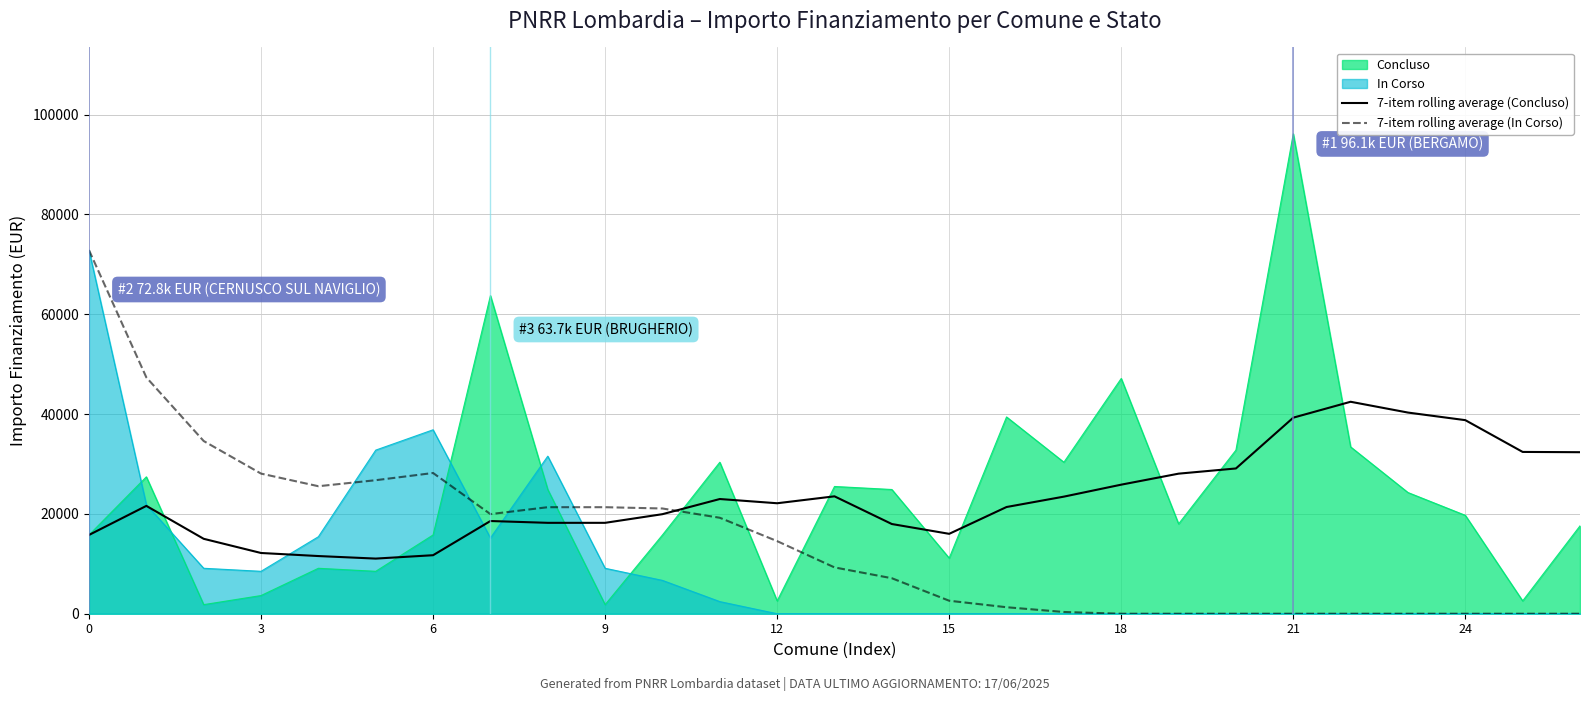

What is the difference between the maximum and second lowest values in the 7-item rolling average (Concluso) series?

30909.5